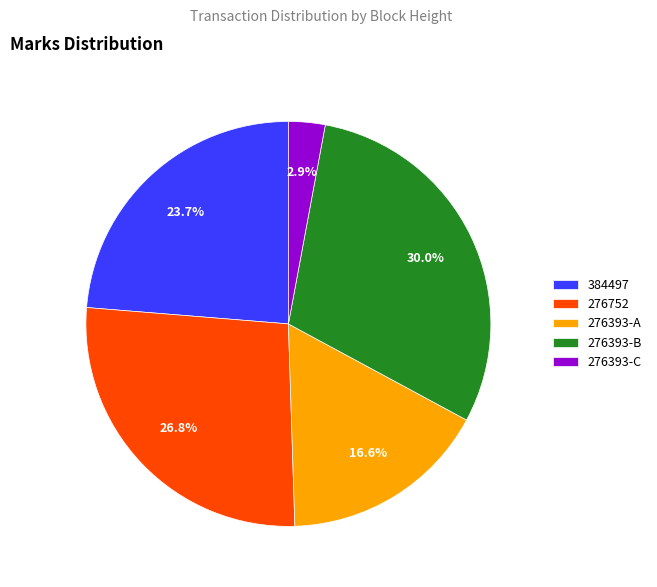

What is the largest slice in the pie chart?

276393-B